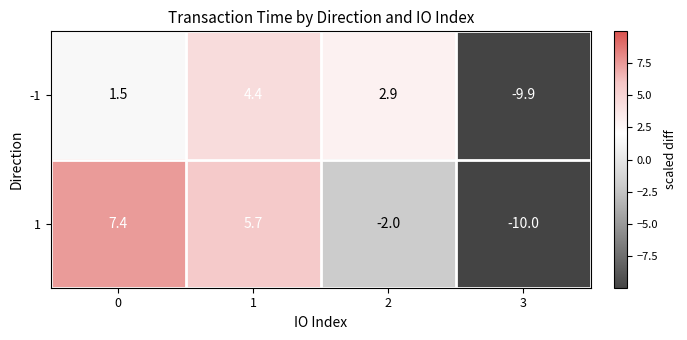

How many data points in 1 are above 5?

2